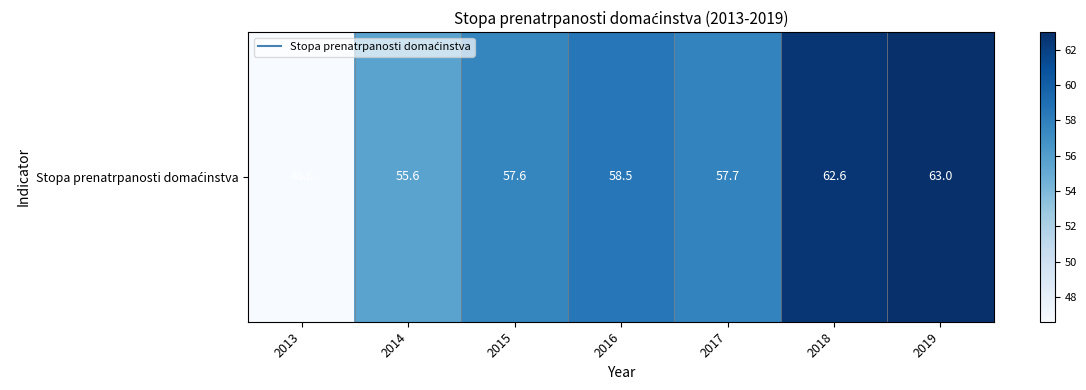

The value at 2017 is 57.7. True or false?

True